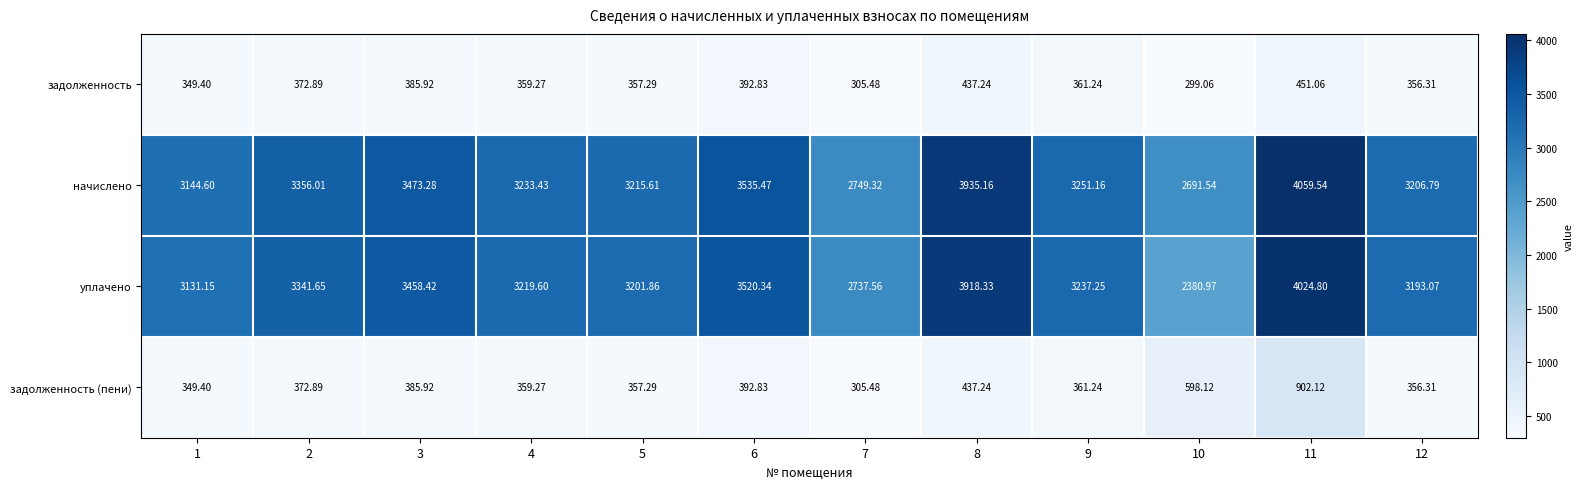

Which series changed the most between 5 and 11?

начислено